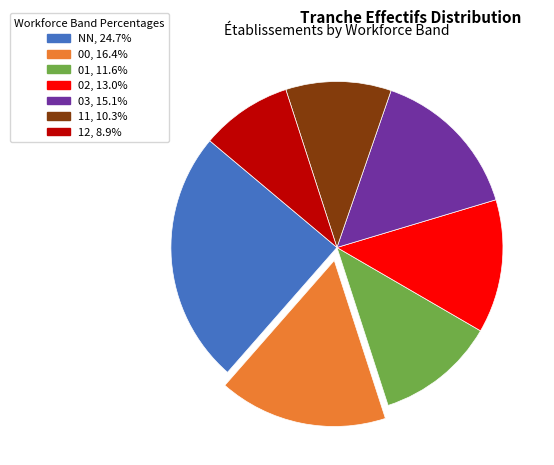

How many slices are in this pie chart?

7